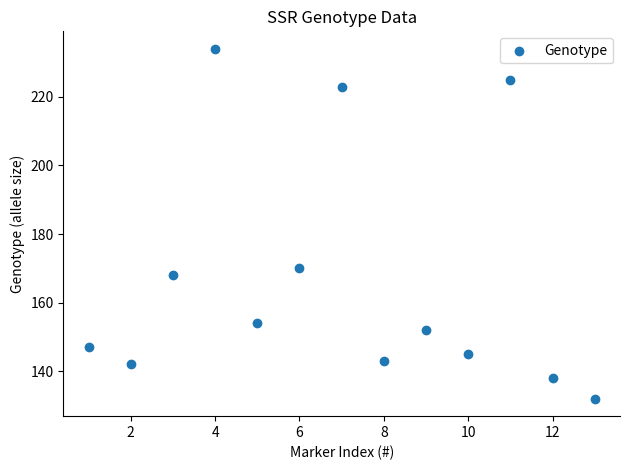

What is the range of Y values (max minus min)?

102